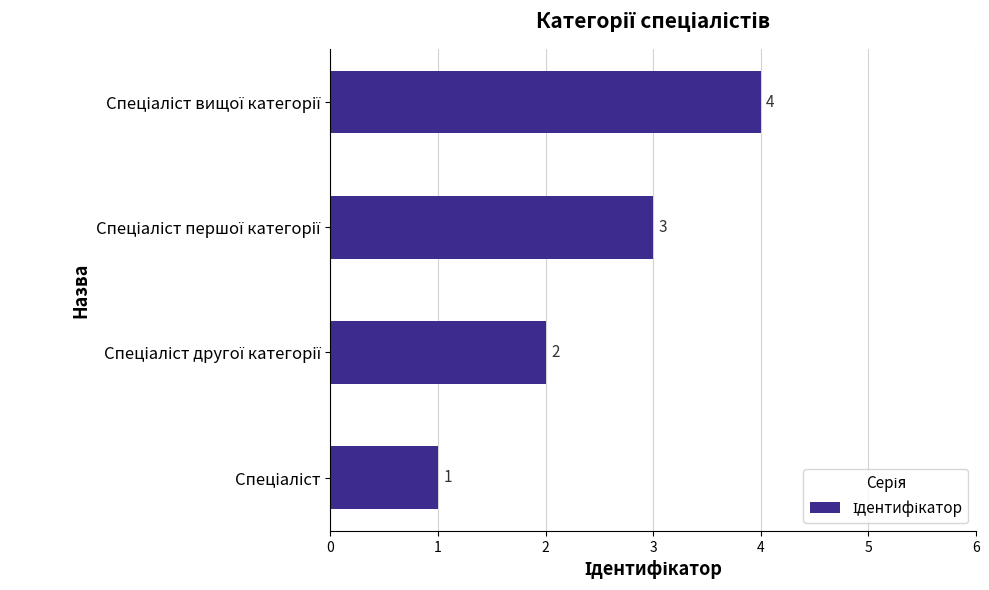

What is the sum of all values?

10